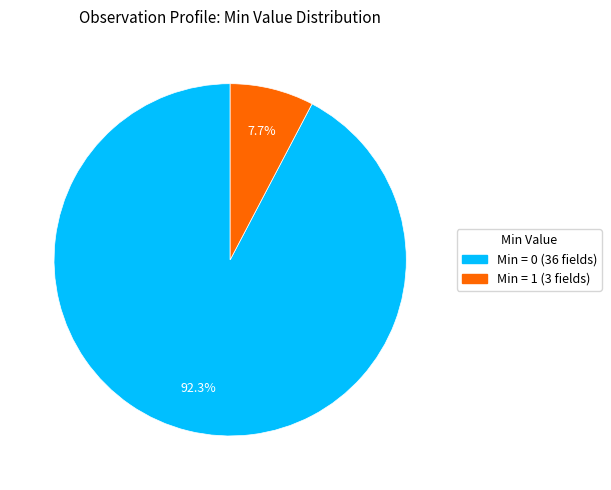

Is there any slice that represents more than half of the pie?

Yes